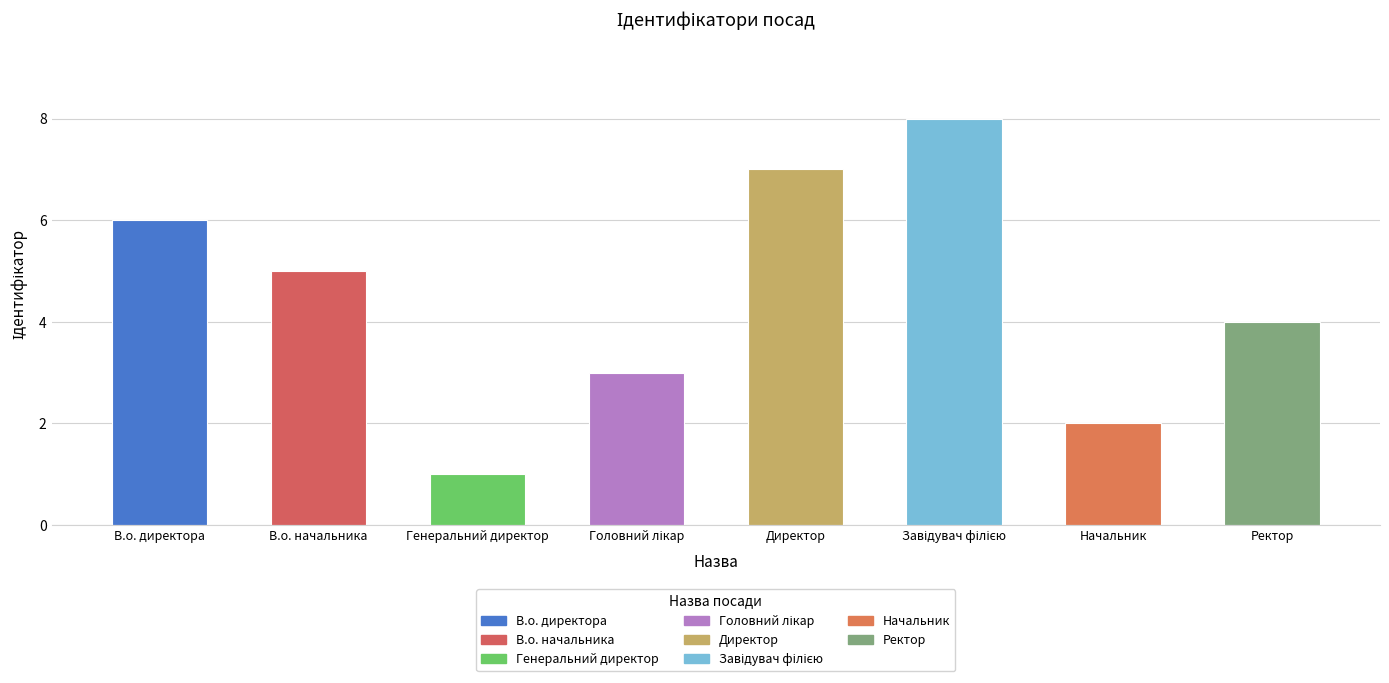

Approximately how many times larger is the value at Директор compared to Начальник?

3.5